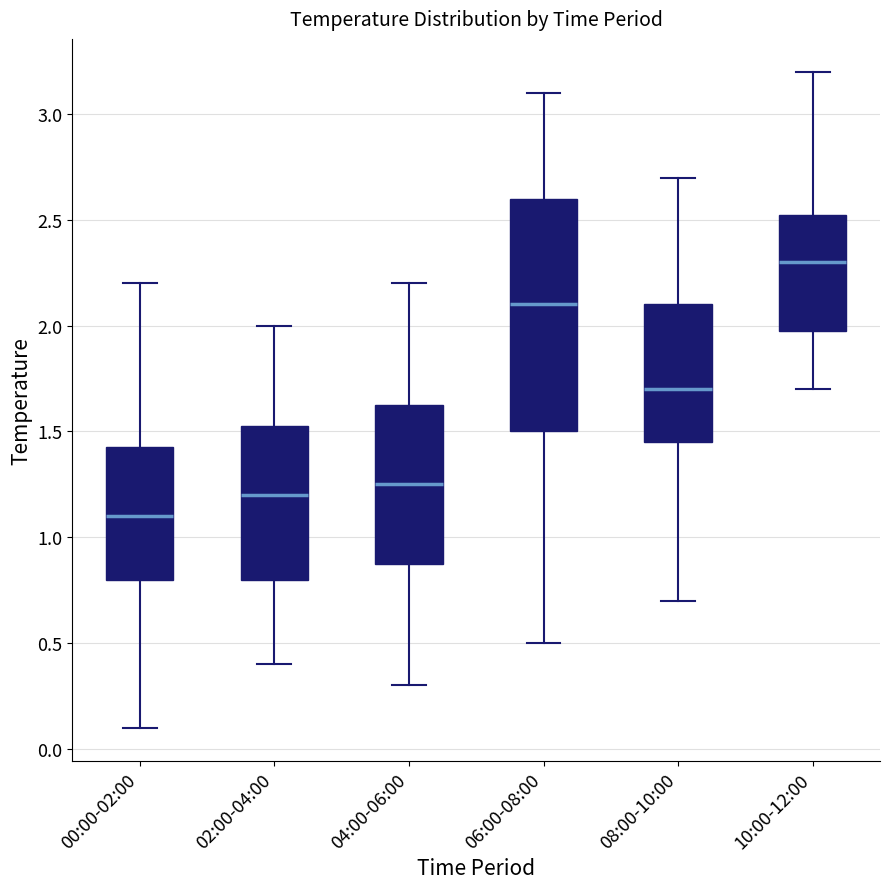

Which box's median line is the lowest?

00:00-02:00